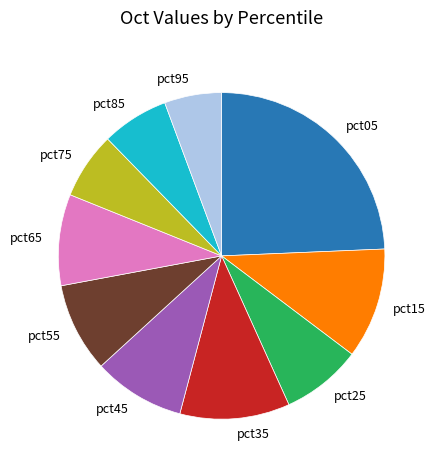

Combined, do pct85 and pct75 account for over 50%?

No